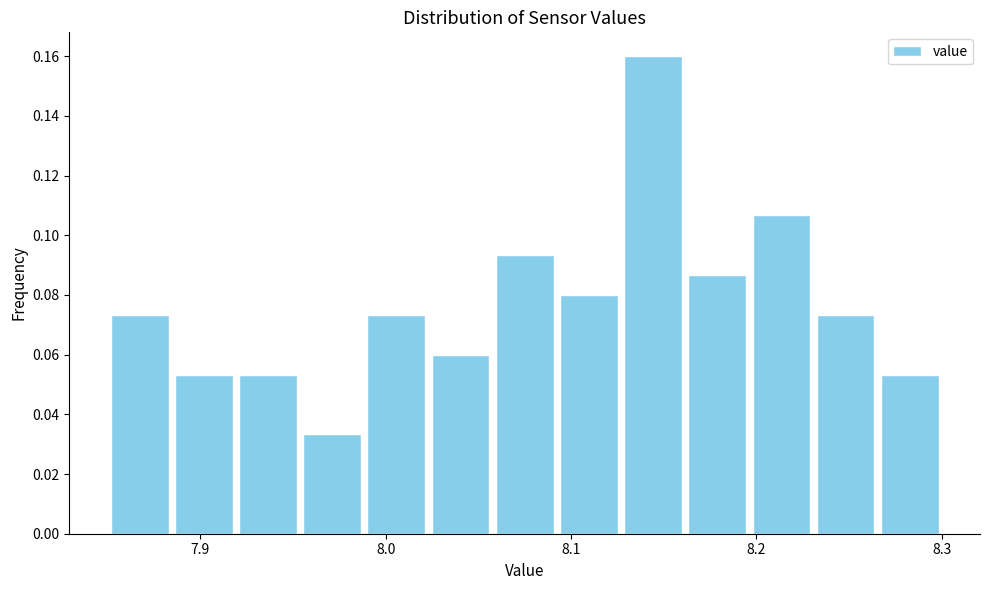

Around what value on the x-axis is the tallest bar? Give the approximate position of its centre, as read against the axis.

8.14